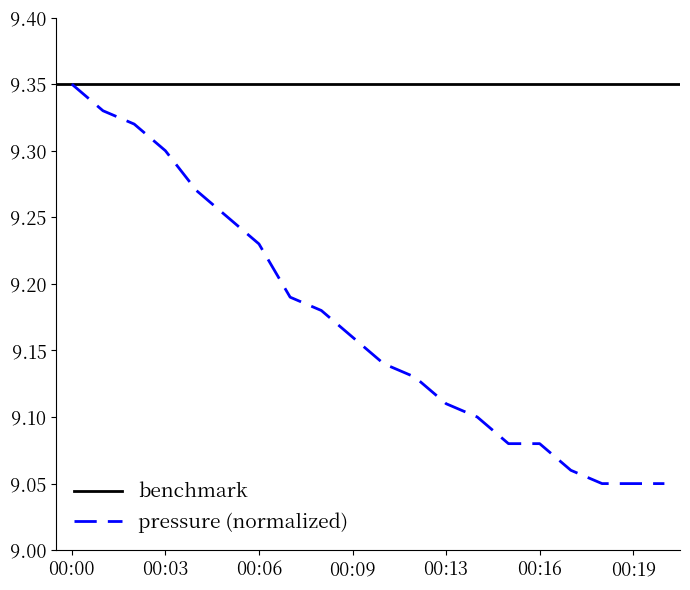

What is the value of the 17th point from the left?

9.1